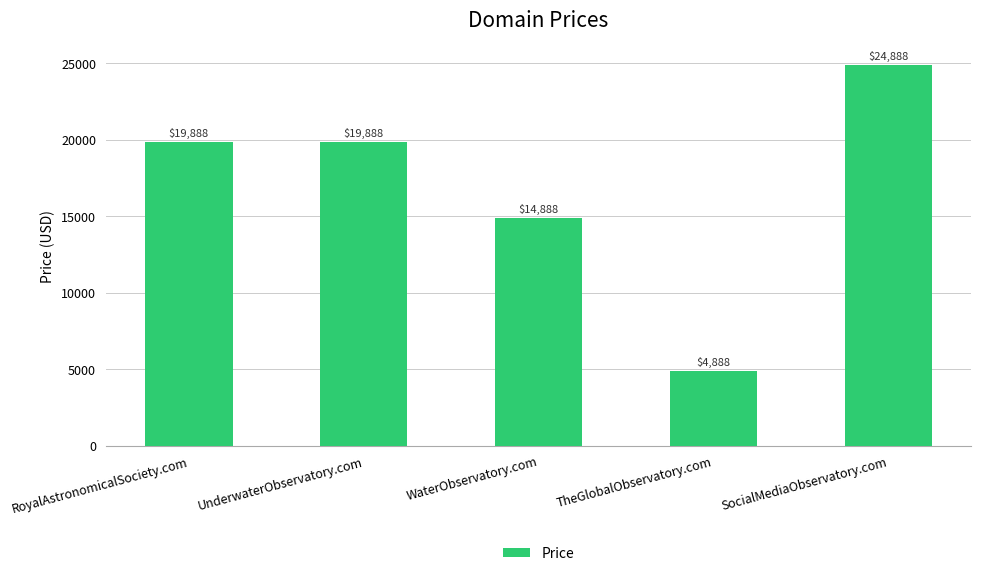

Which label corresponds to the smallest value in the chart?

TheGlobalObservatory.com